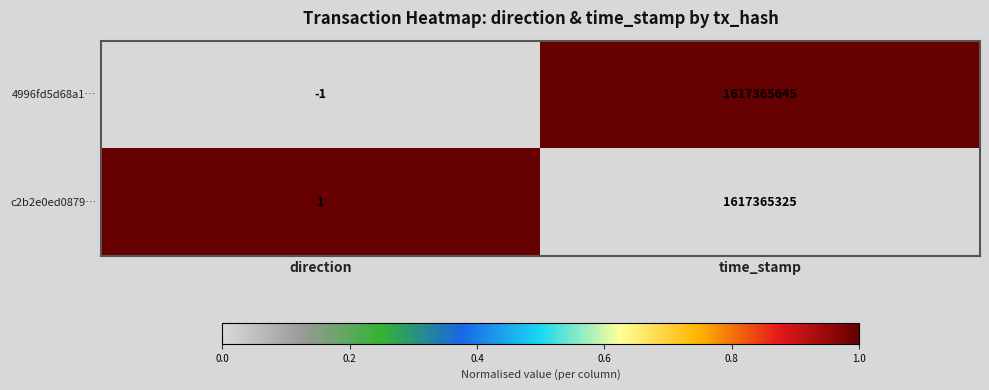

What is the spread (max minus min) of values at time_stamp?

320